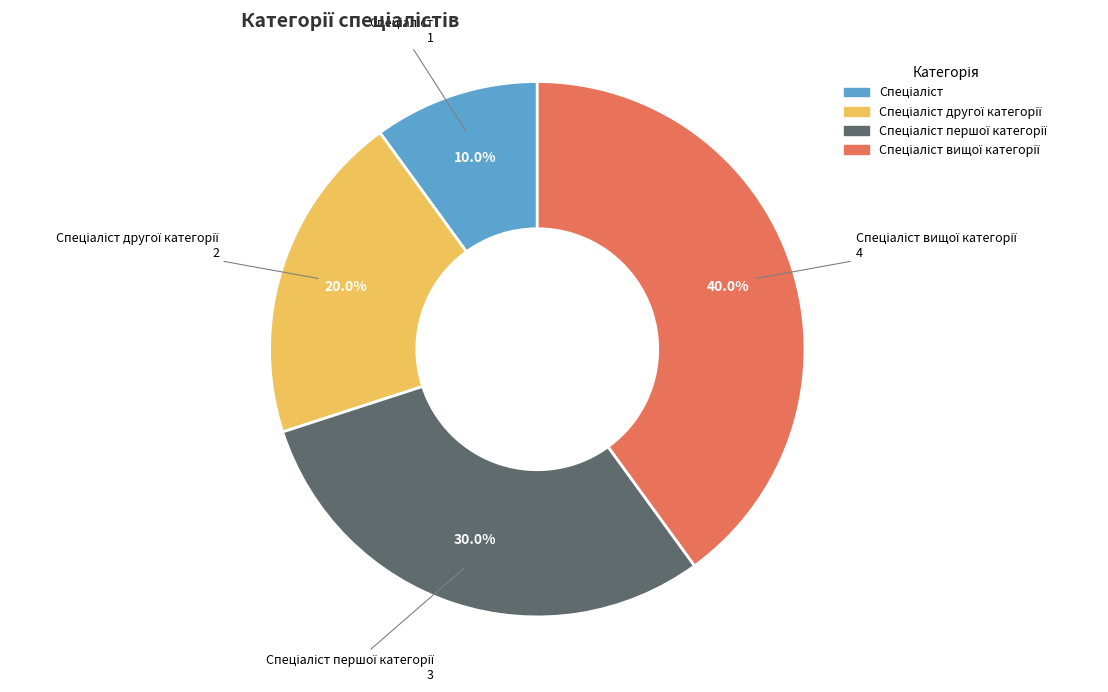

Does any single category account for the majority?

No